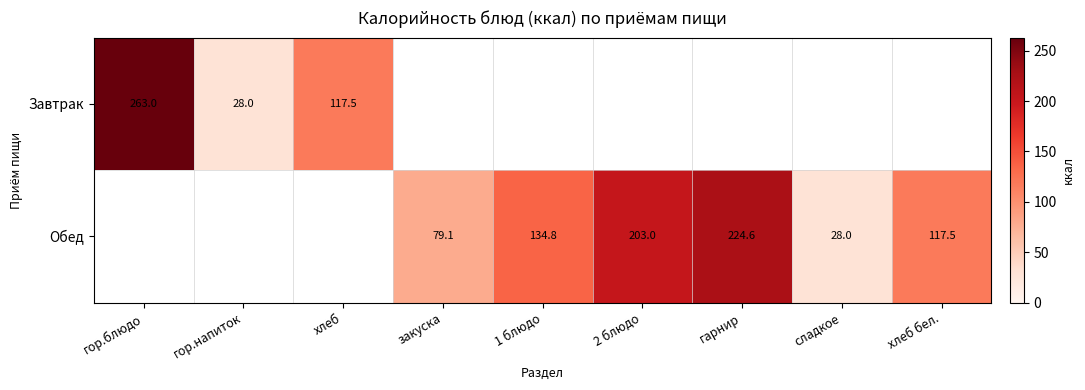

Is it true that Обед equals 50.4 at закуска?

False